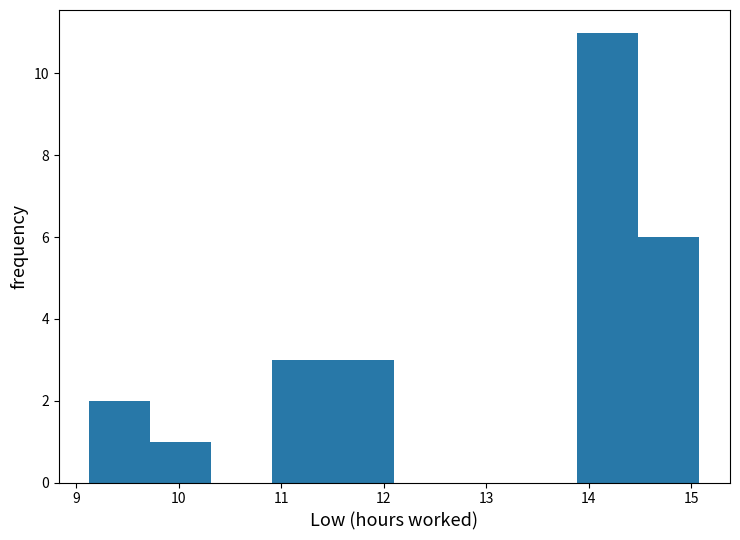

Reading left to right, list every bar in this chart as the range it spans on the x-axis followed by its height. Neither the bar edges nor the heights are printed on the chart, so give them approximately, as read against the axes.

9.1 to 9.7: 2
9.7 to 10.3: 1
10.3 to 10.9: 0
10.9 to 11.5: 3
11.5 to 12.1: 3
12.1 to 12.7: 0
12.7 to 13.3: 0
13.3 to 13.9: 0
13.9 to 14.5: 11
14.5 to 15.1: 6